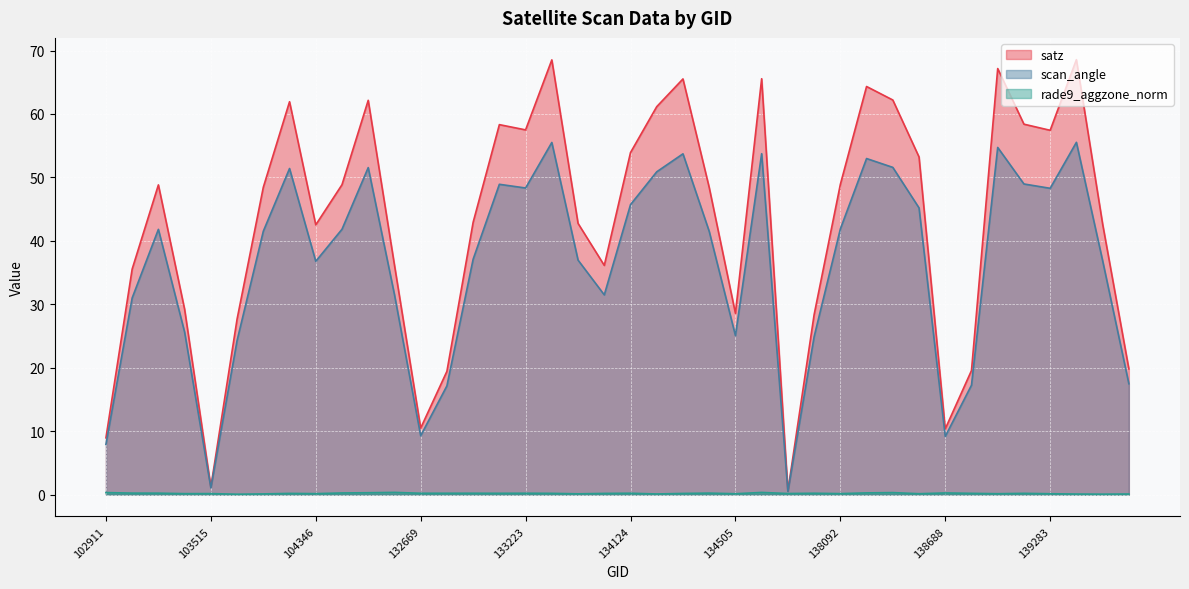

True or false: rade9_aggzone_norm has a value of 0.1 at 133223.

False